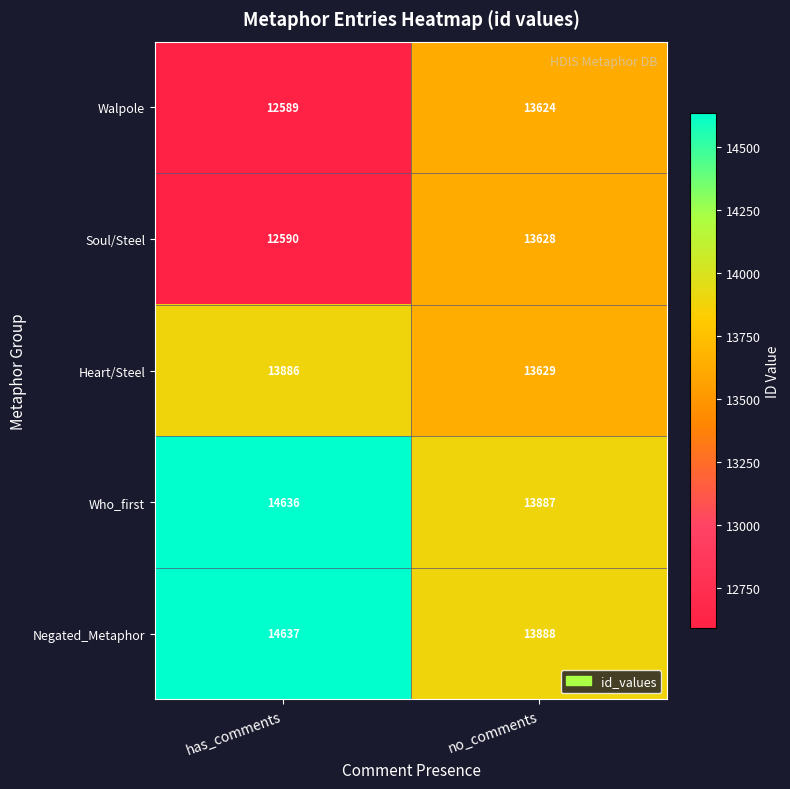

The Heart/Steel series shows 23856 at has_comments. True or false?

False